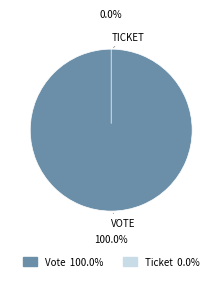

To the nearest percent, what percentage of the pie is Vote?

100%